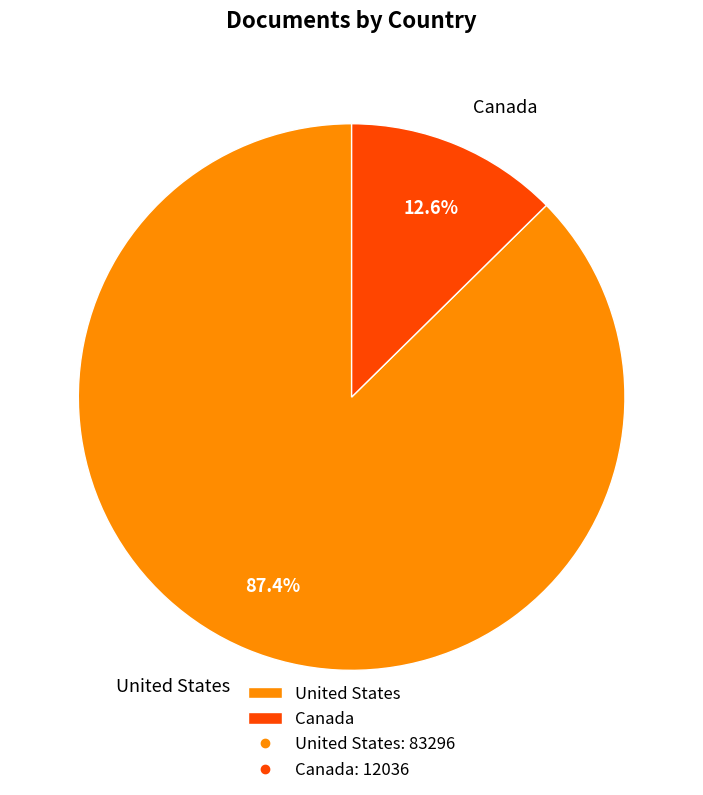

To the nearest percent, what is the average slice percentage?

50%